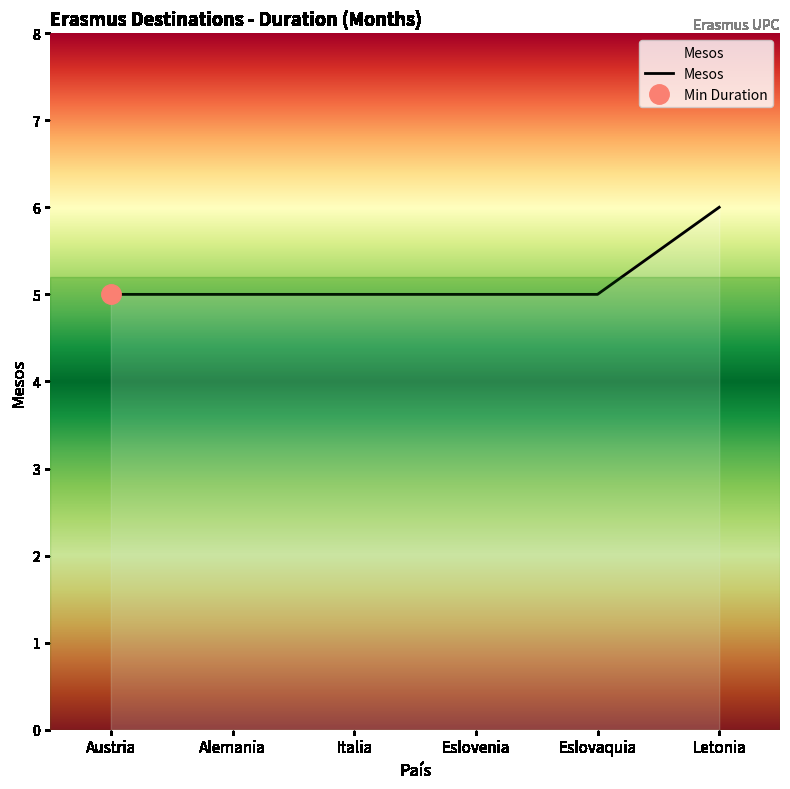

The value at Eslovaquia is 5. True or false?

True